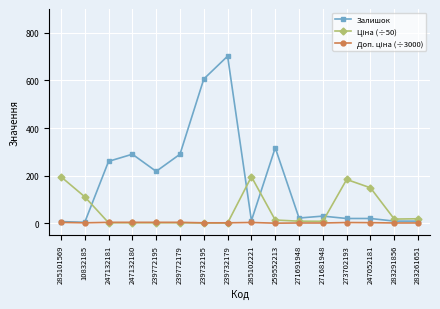

What is the label of the 1st point from the left?

285101569